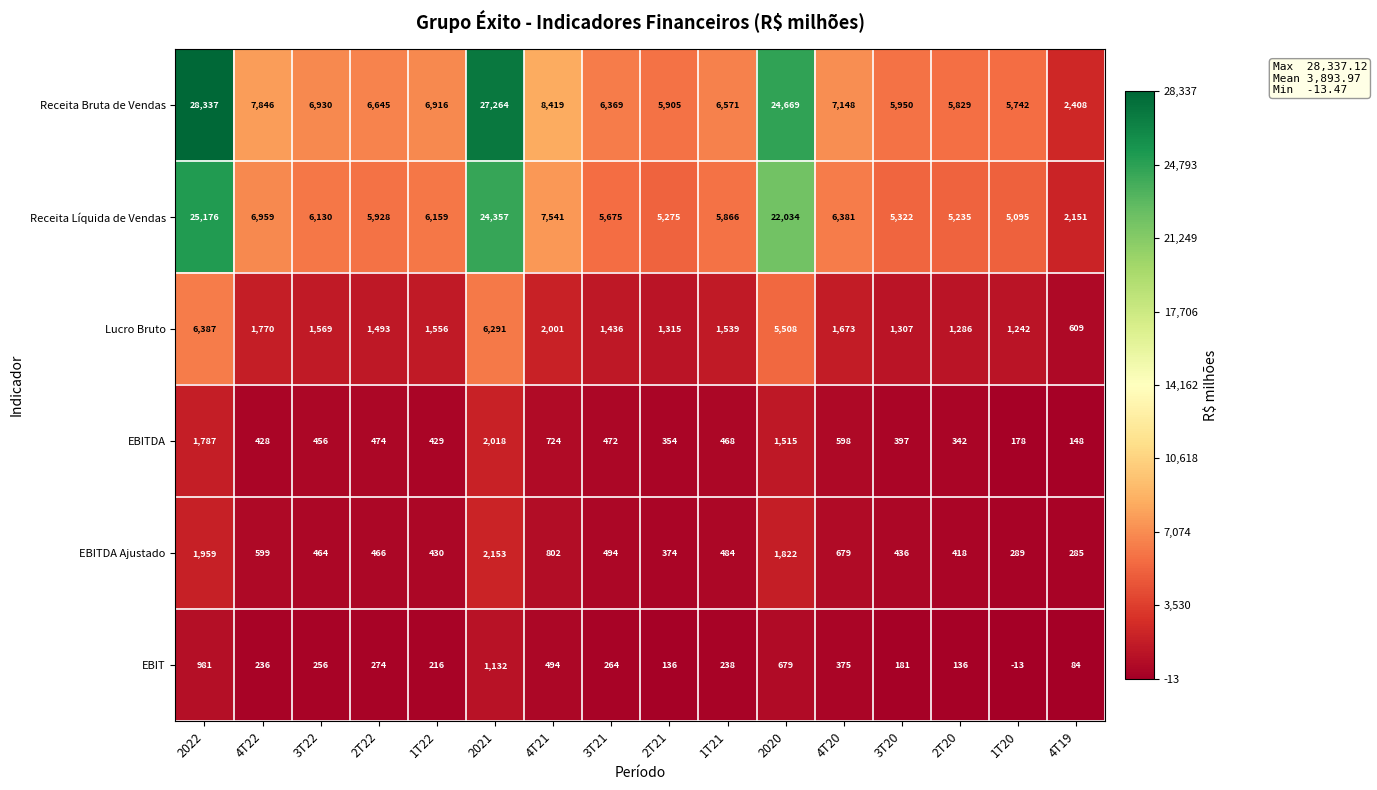

What is the difference between the EBIT values at 1T21 and 2T20?

102